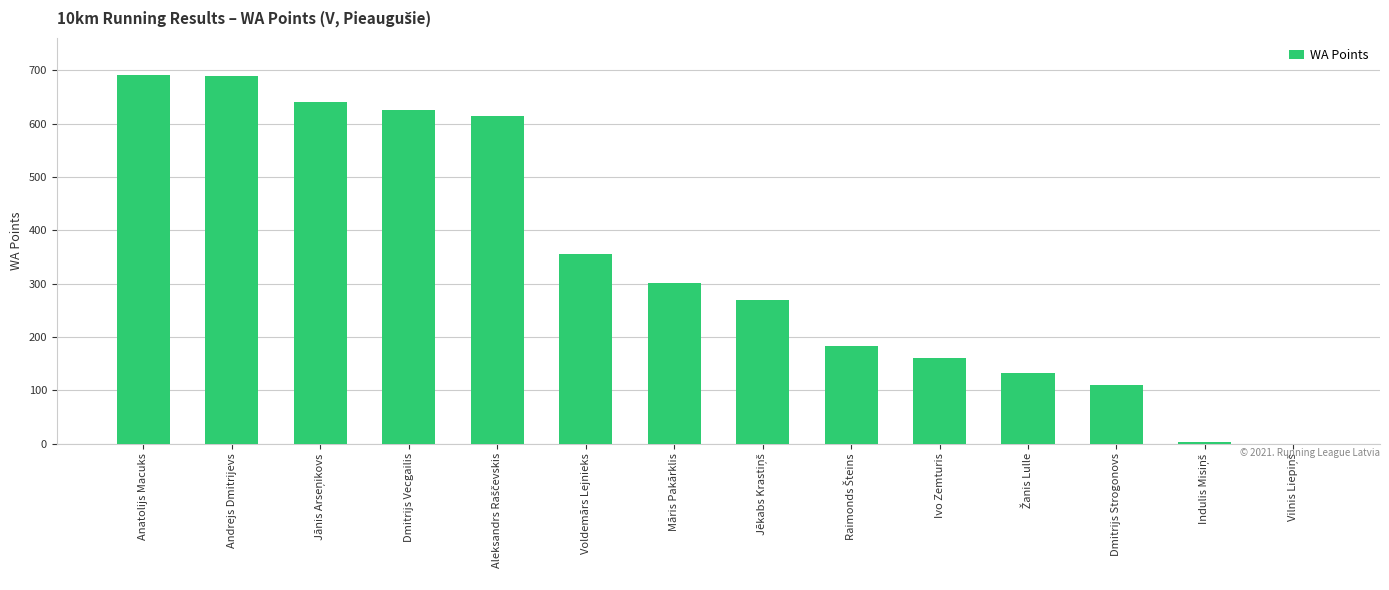

At which label is the value closest to 346?

Voldemārs Lejnieks